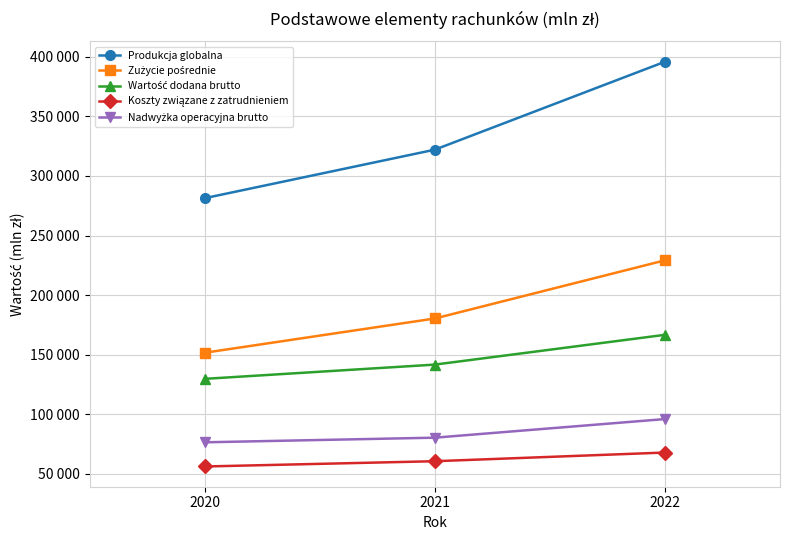

What is the value of the Koszty związane z zatrudnieniem point at the 3rd from the left?

67872